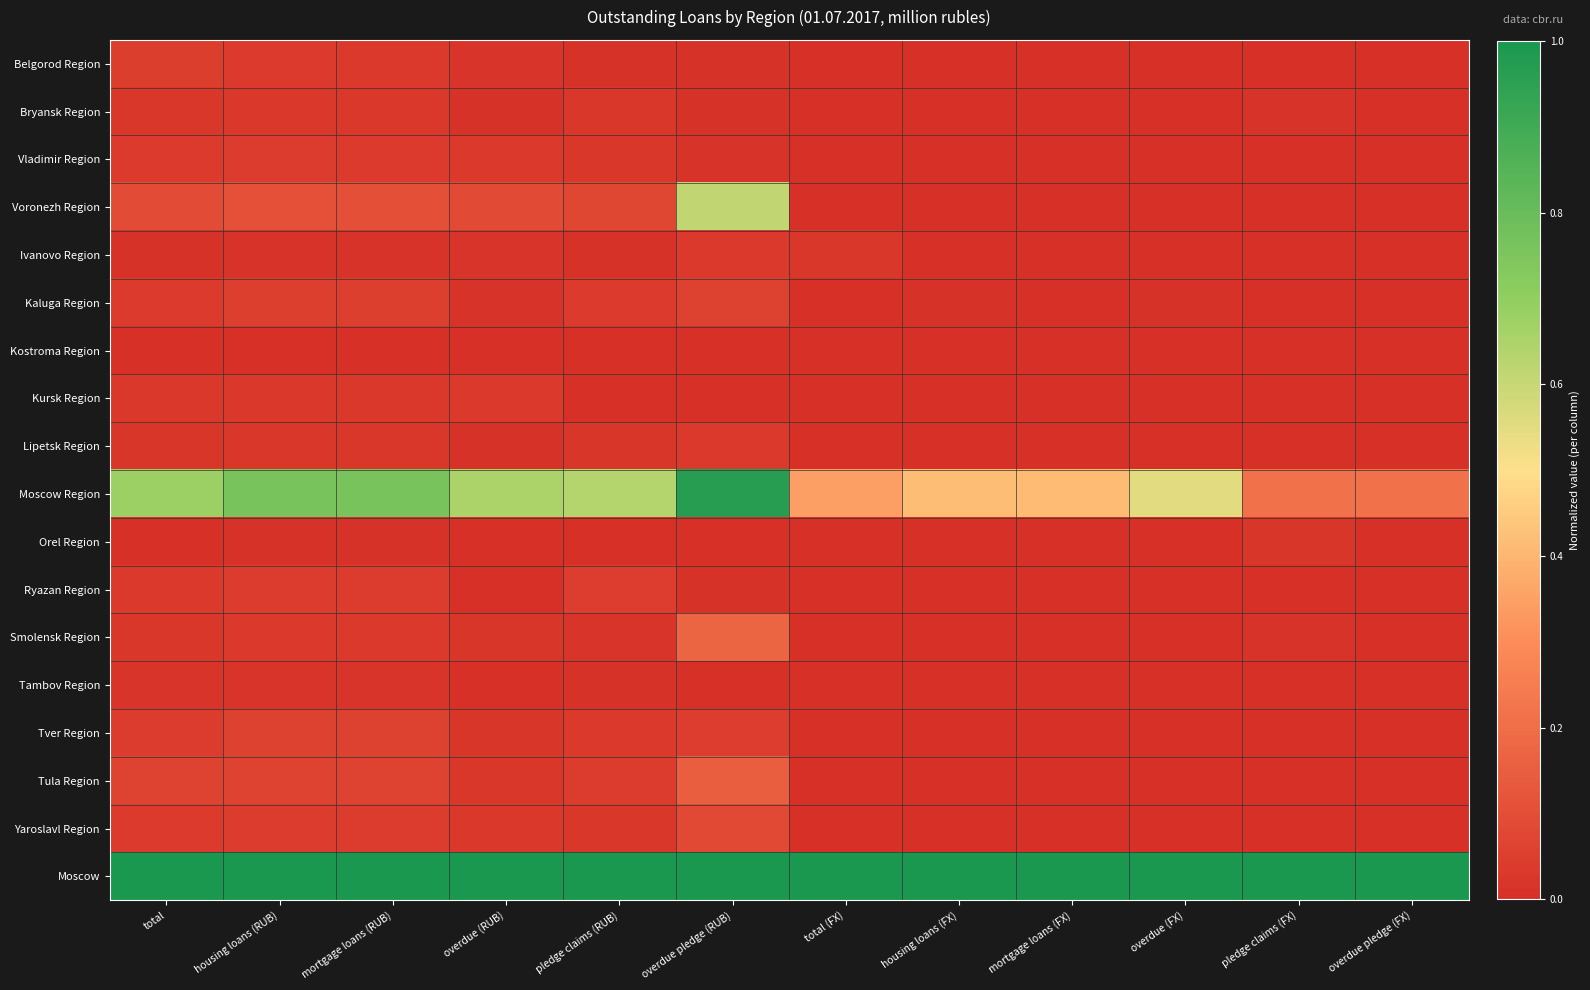

At pledge claims (FX), list the series in order from smallest to largest.

Belgorod Region, Vladimir Region, Voronezh Region, Ivanovo Region, Kostroma Region, Kursk Region, Lipetsk Region, Ryazan Region, Tambov Region, Tver Region, Tula Region, Yaroslavl Region, Kaluga Region, Bryansk Region, Smolensk Region, Orel Region, Moscow Region, Moscow